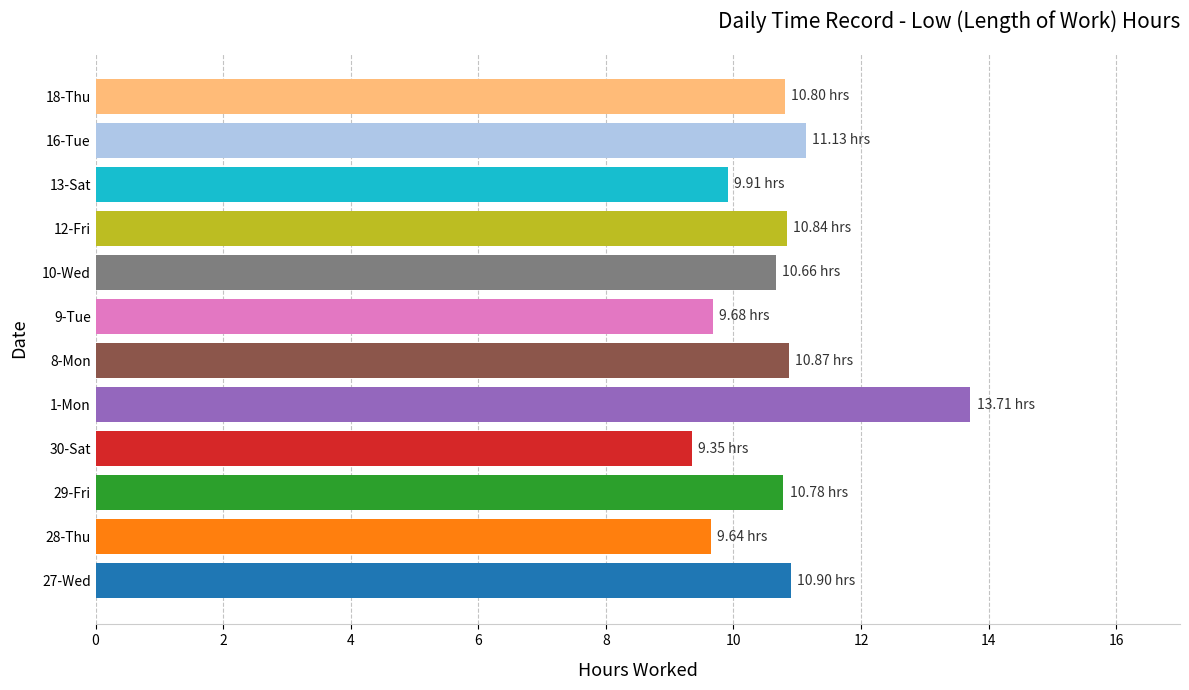

How many bars are there in total?

12